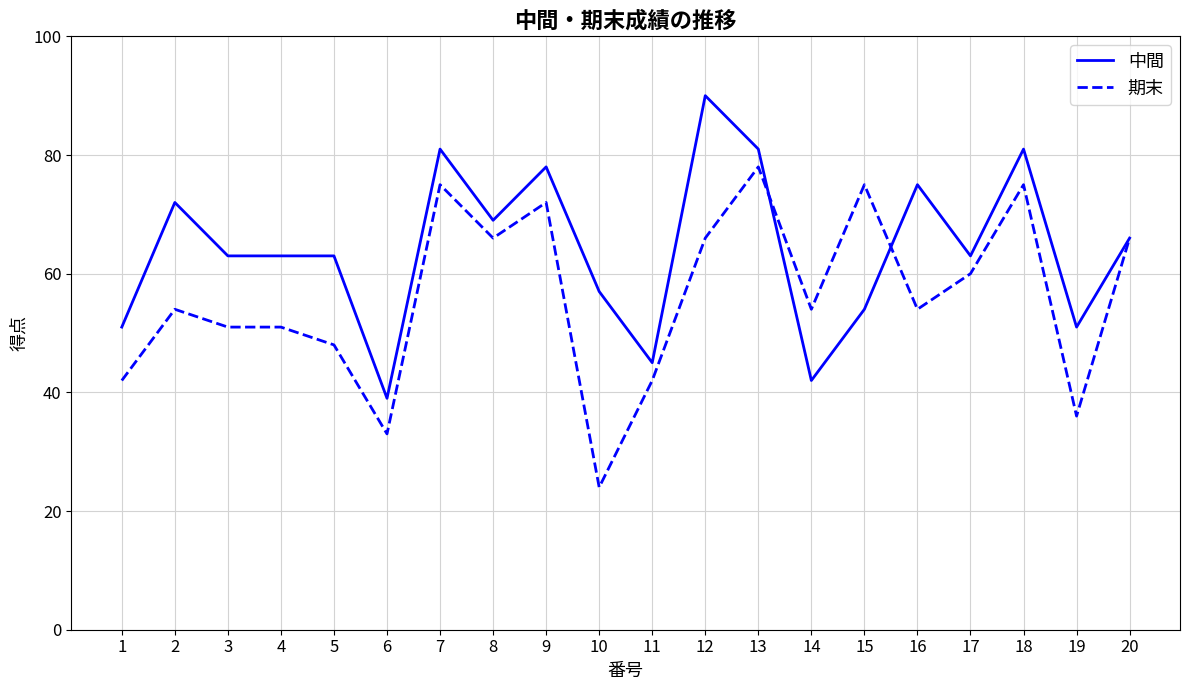

Which series changed the most between 9 and 11?

中間